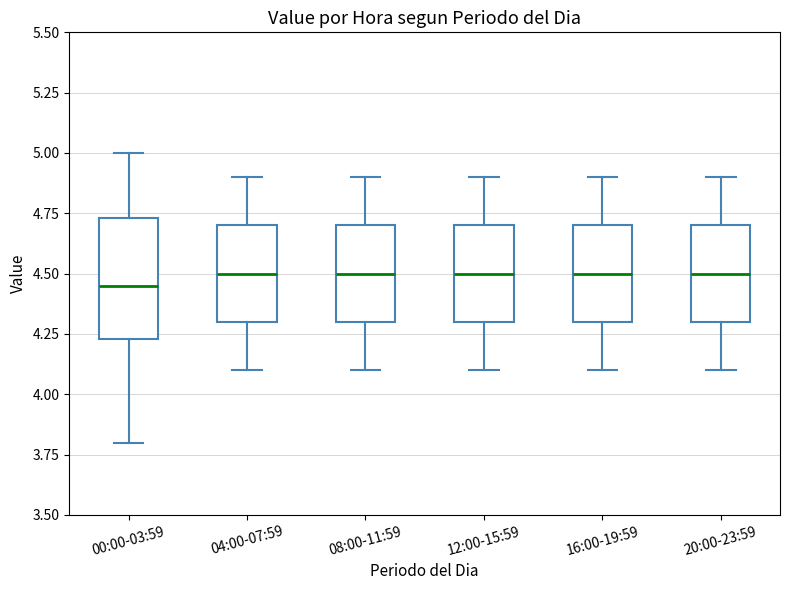

Reading left to right, transcribe this box plot: for each box, give where its median line is, the range the box spans, and where its two whiskers end, as read against the y-axis. The values are not printed on the chart, so give them approximately, as read against the axis.

00:00-03:59: median 4.45, box 4.25 to 4.75, whiskers 3.80 to 5.00
04:00-07:59: median 4.50, box 4.30 to 4.70, whiskers 4.10 to 4.90
08:00-11:59: median 4.50, box 4.30 to 4.70, whiskers 4.10 to 4.90
12:00-15:59: median 4.50, box 4.30 to 4.70, whiskers 4.10 to 4.90
16:00-19:59: median 4.50, box 4.30 to 4.70, whiskers 4.10 to 4.90
20:00-23:59: median 4.50, box 4.30 to 4.70, whiskers 4.10 to 4.90